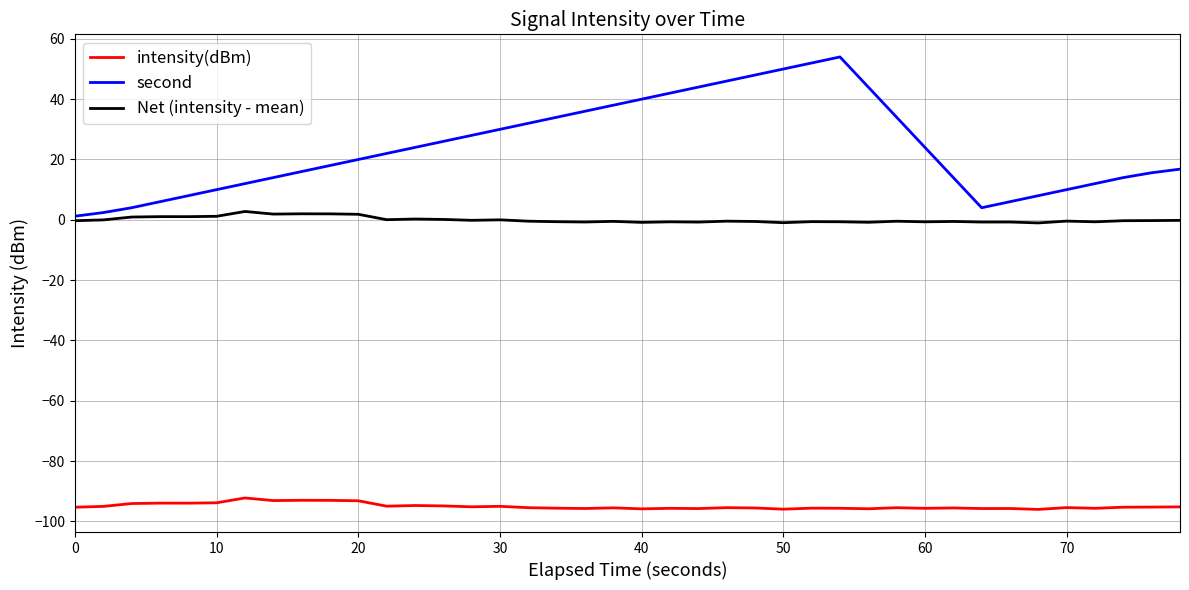

What is the average value of the second series?

24.0